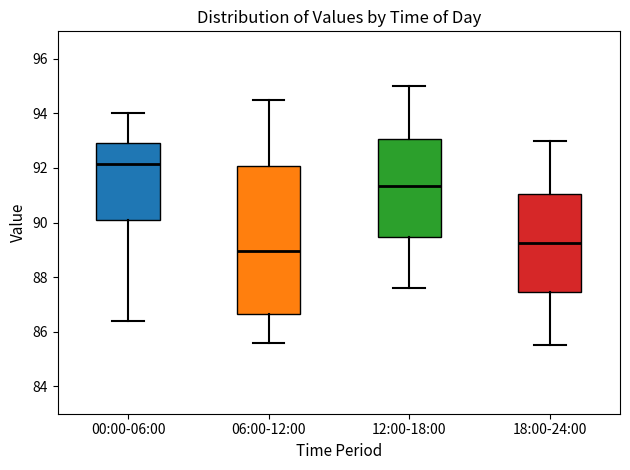

Which box's median line is the lowest?

06:00-12:00